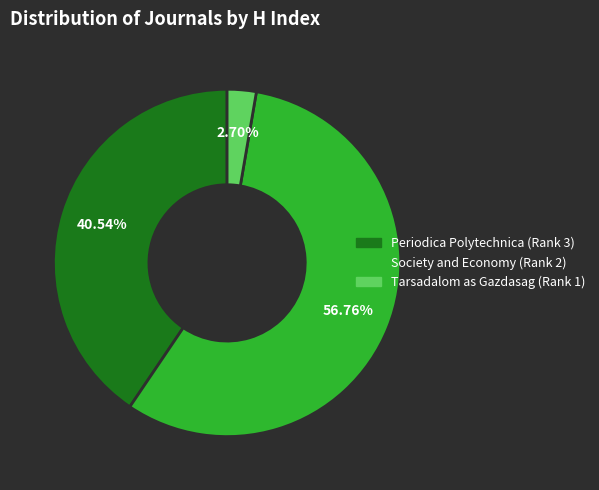

How much of the chart is everything except Tarsadalom as Gazdasag (Rank 1)?

97.3%